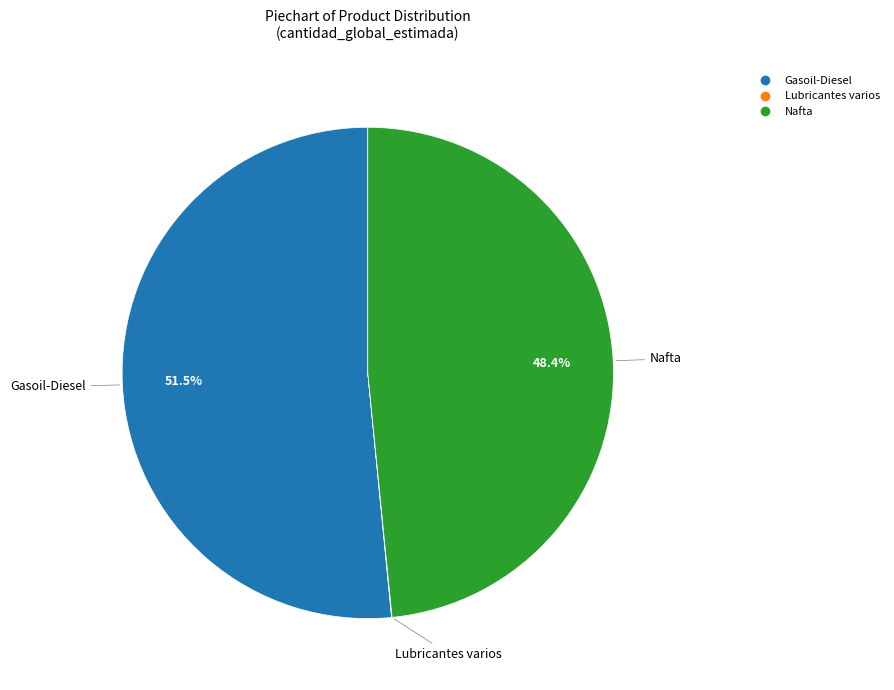

What is the largest slice in the pie chart?

Gasoil-Diesel